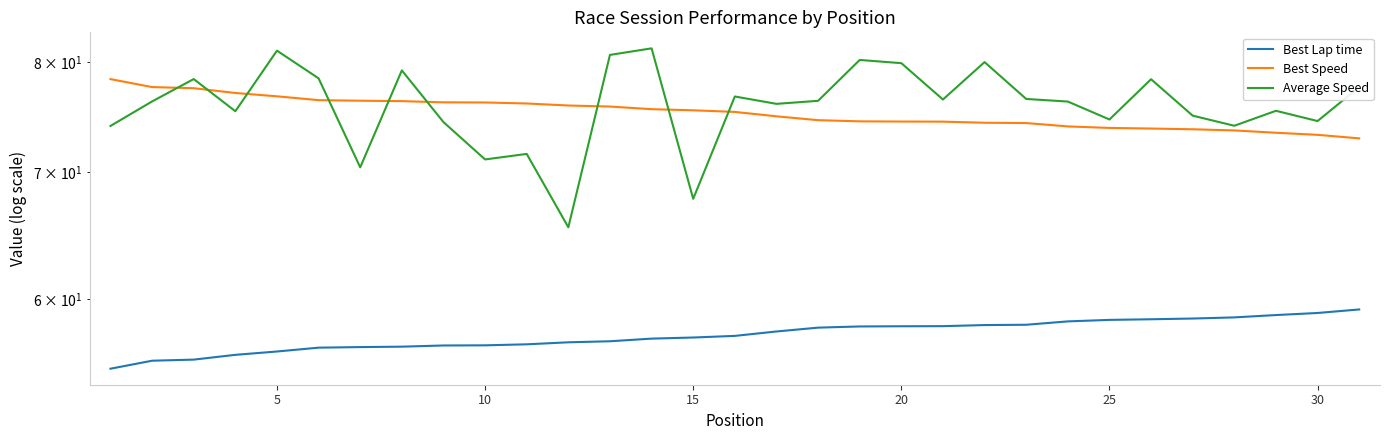

How many values in the Best Speed series are below 75?

15